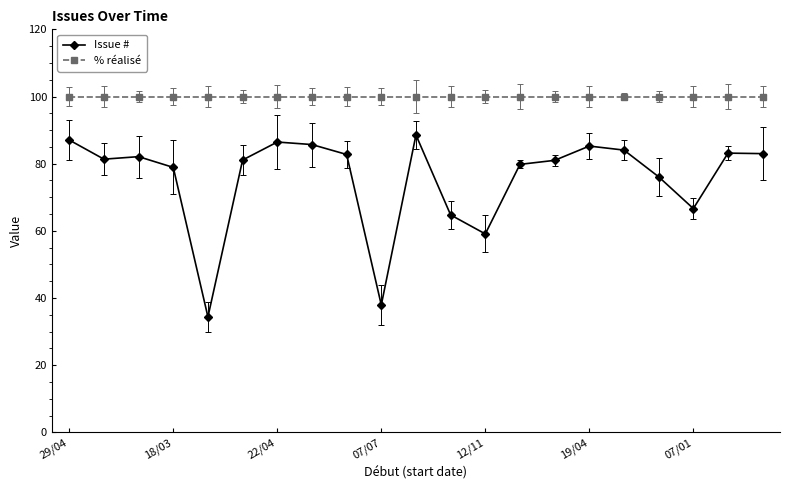

Which series has the largest range (max minus min)?

Issue #